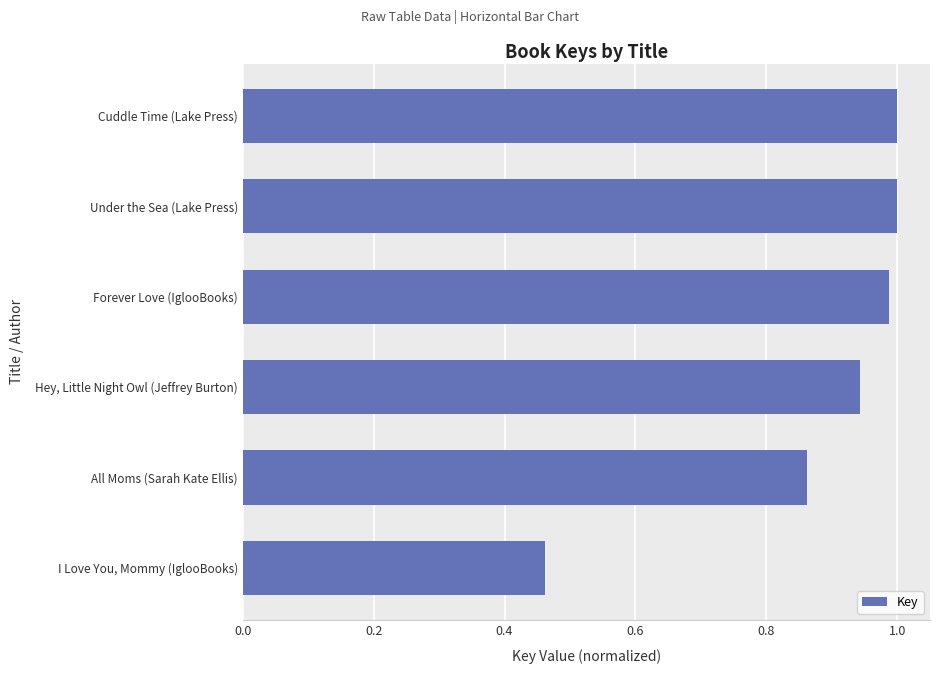

Which category has the lowest value across all series?

I Love You, Mommy (IglooBooks)